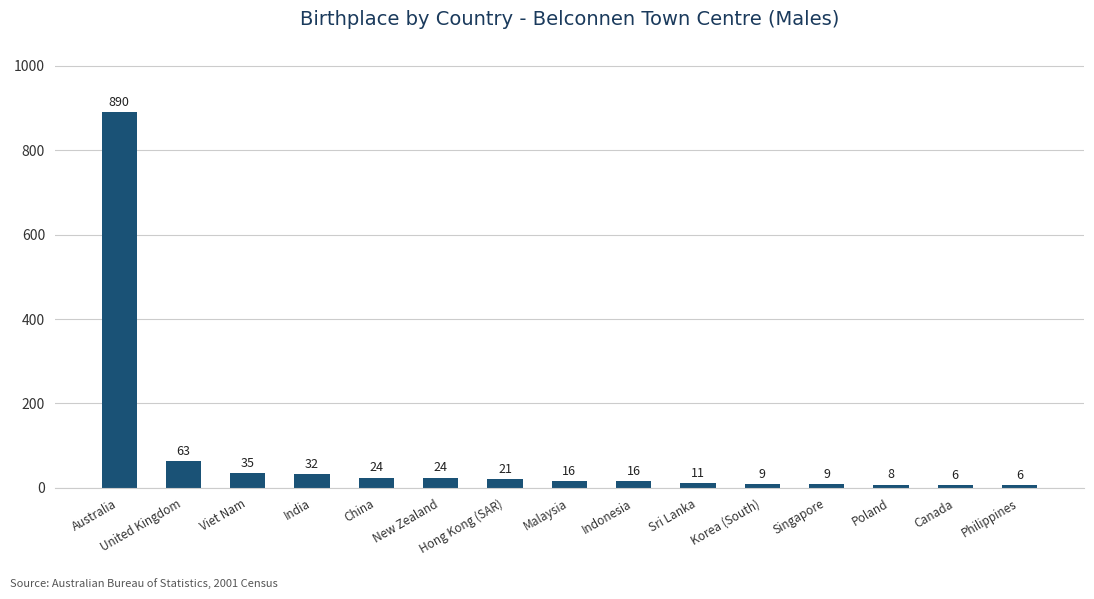

The value at Australia is 890. True or false?

True